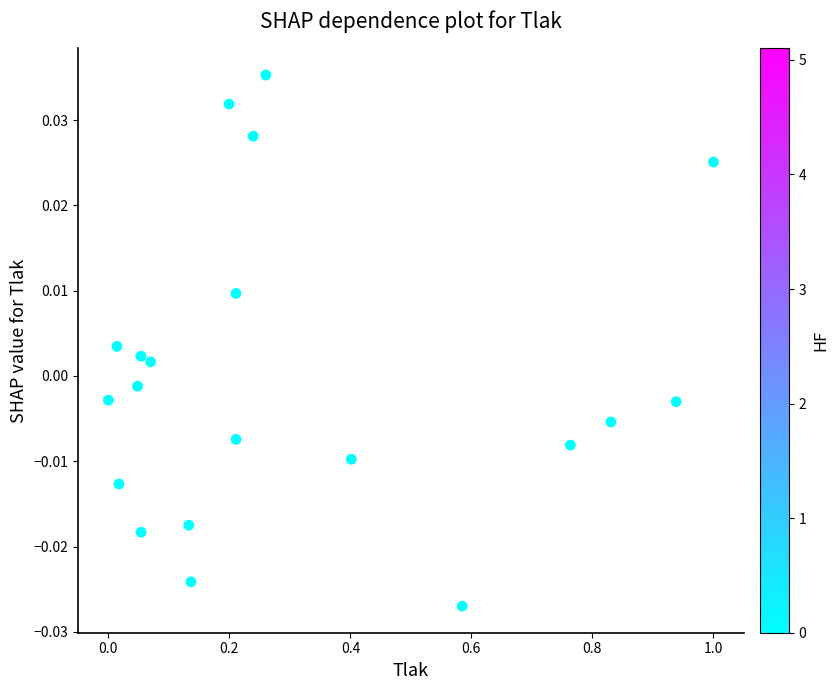

What is the range of X values (max minus min)?

1.0